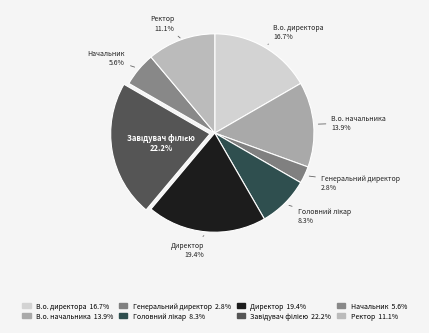

What percentage is NOT represented by Начальник?

94.4%